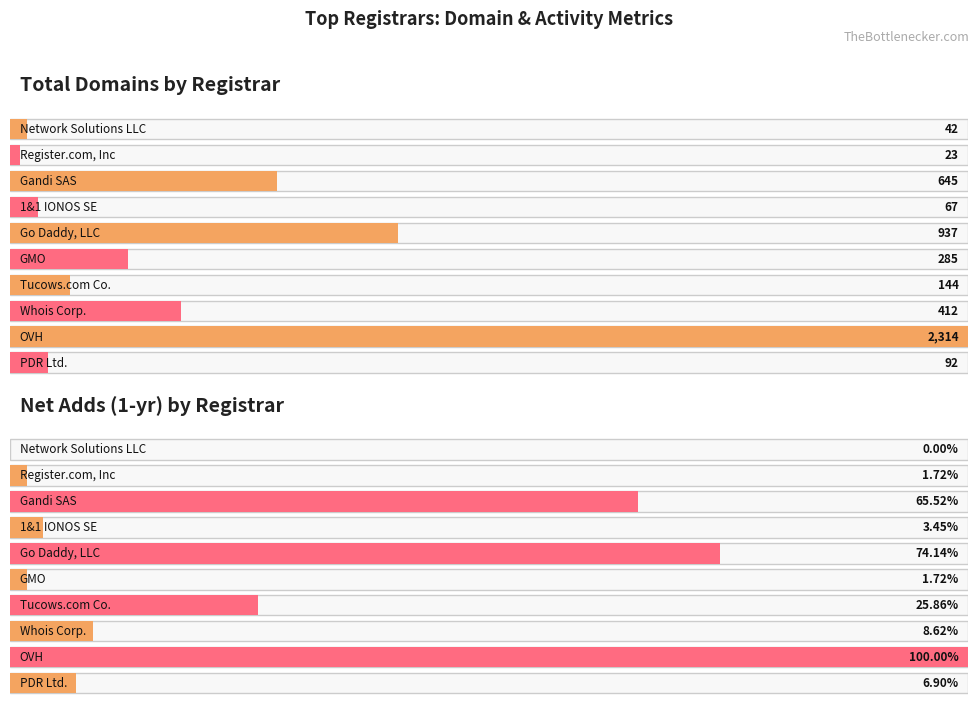

What is the greatest value displayed?

2314